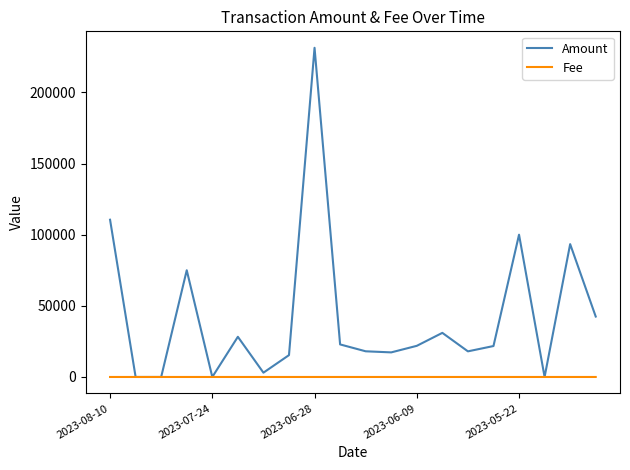

Which series has the largest total across all categories?

Amount